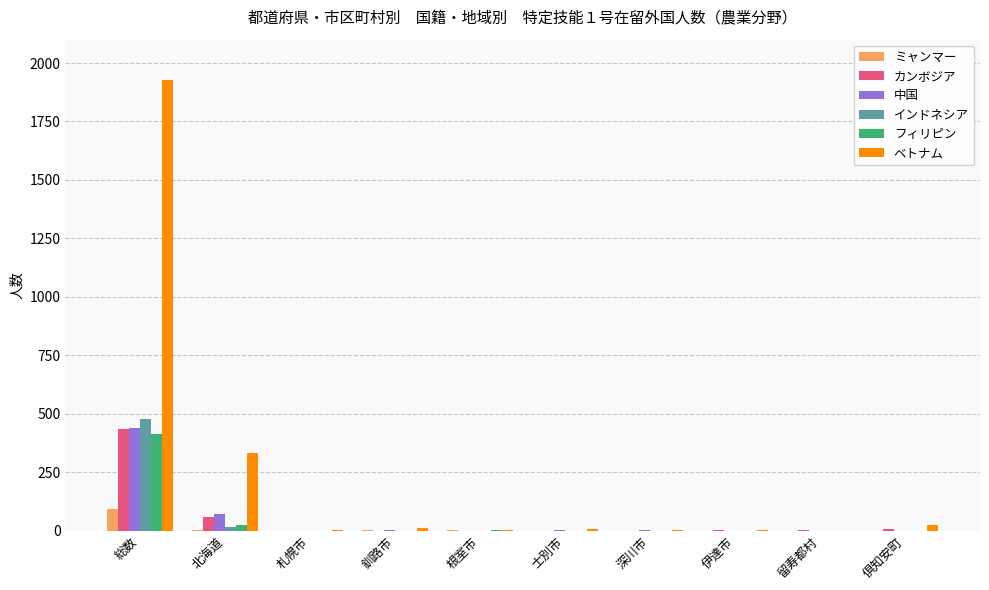

What is the spread (max minus min) of values at 倶知安町?

24